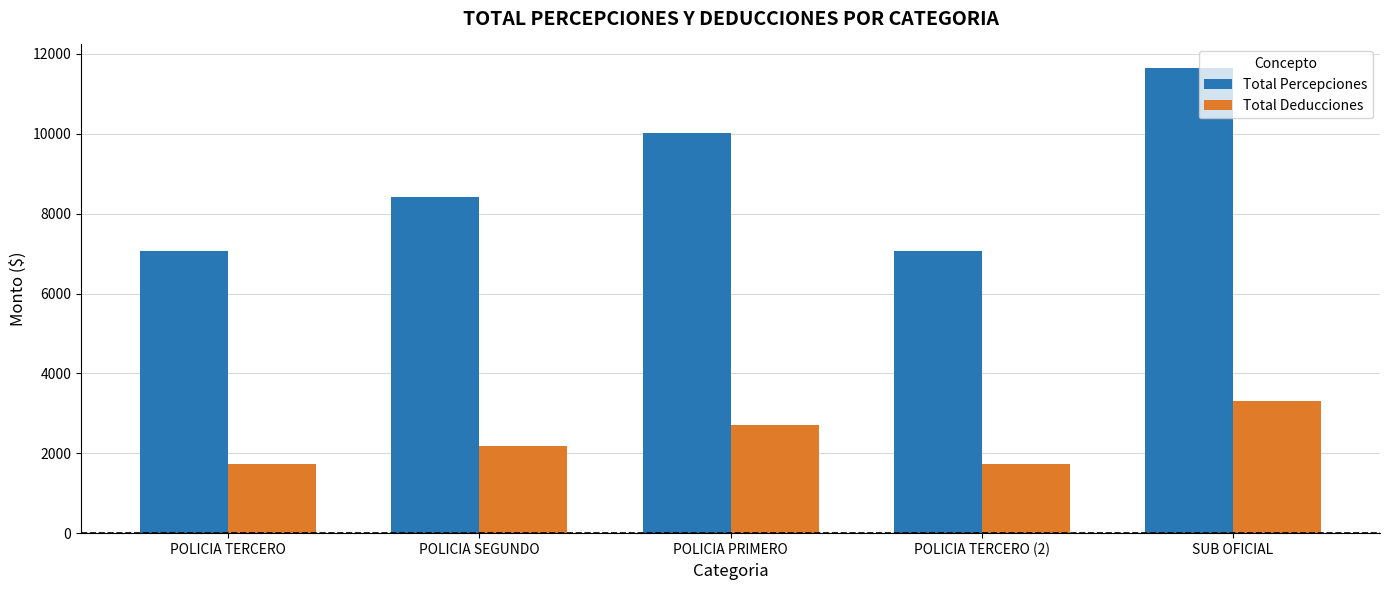

Which series changed the most between POLICIA TERCERO and SUB OFICIAL?

Total Percepciones